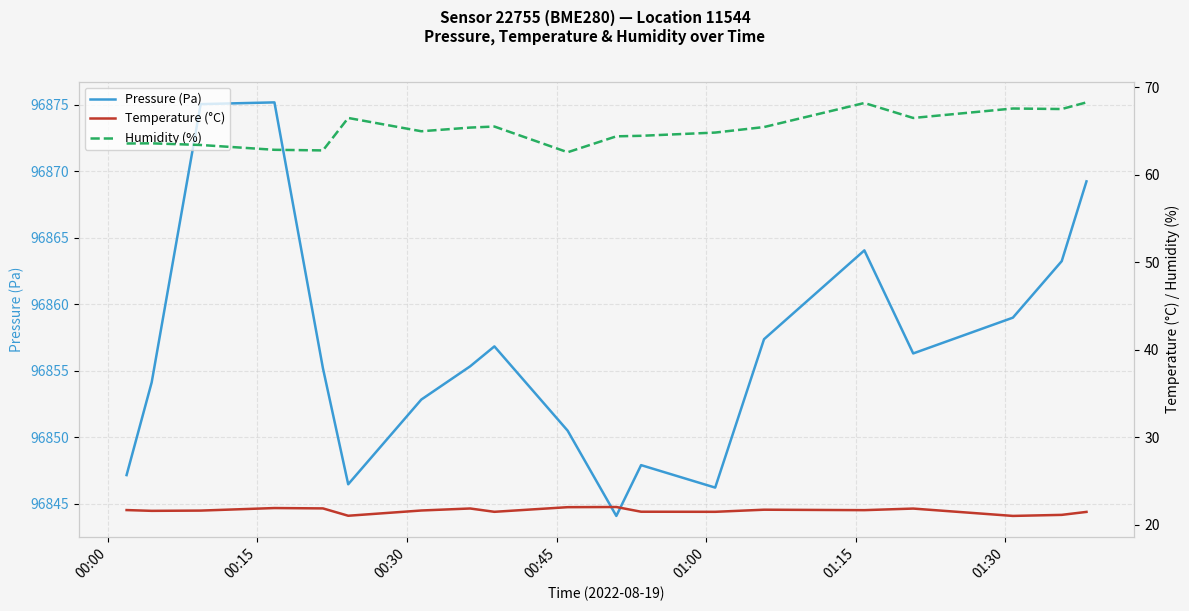

What is the highest value of the Pressure (Pa) series?

96875.2